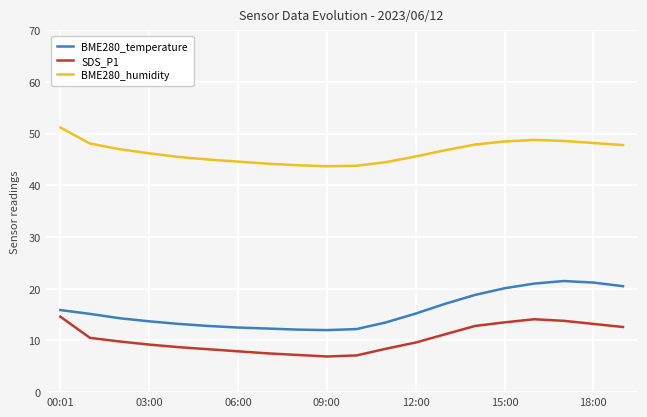

Does the chart display data point markers on the line(s)?

No